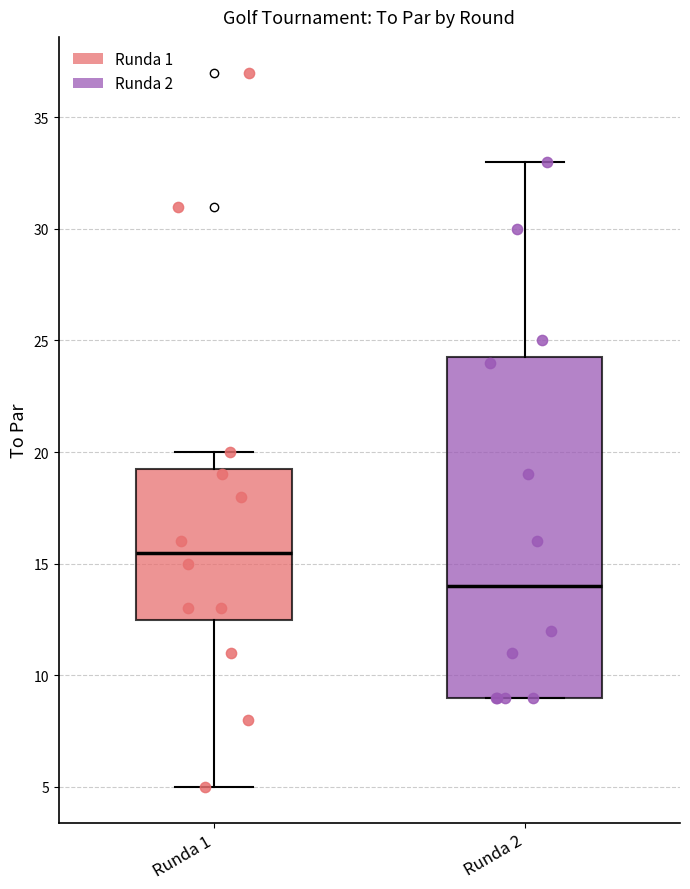

Reading left to right, transcribe this box plot: for each box, give where its median line is, the range the box spans, and where its two whiskers end, as read against the y-axis. The values are not printed on the chart, so give them approximately, as read against the axis.

Runda 1: median 15.5, box 12.5 to 19.5, whiskers 5.0 to 20.0
Runda 2: median 14.0, box 9.0 to 24.5, whiskers 9.0 to 33.0